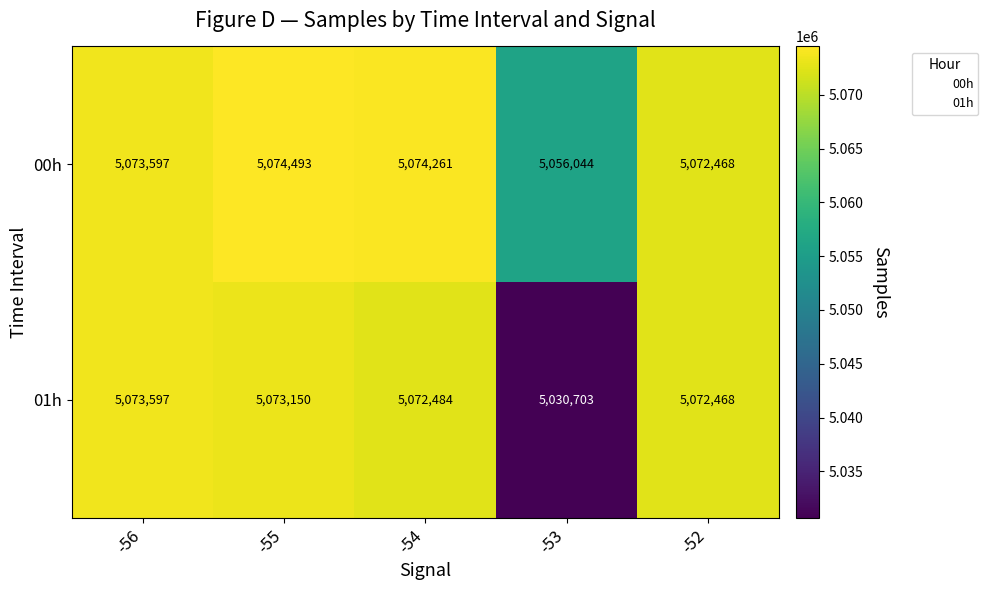

Which series changed the most between -56 and -54?

01h